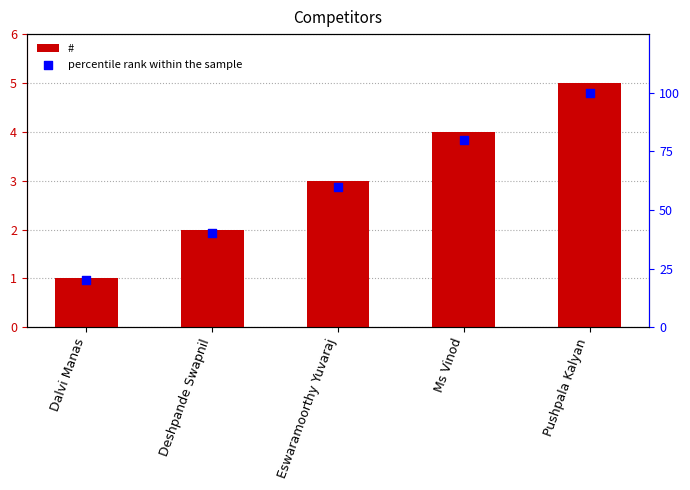

Which series reaches the minimum Y coordinate?

#